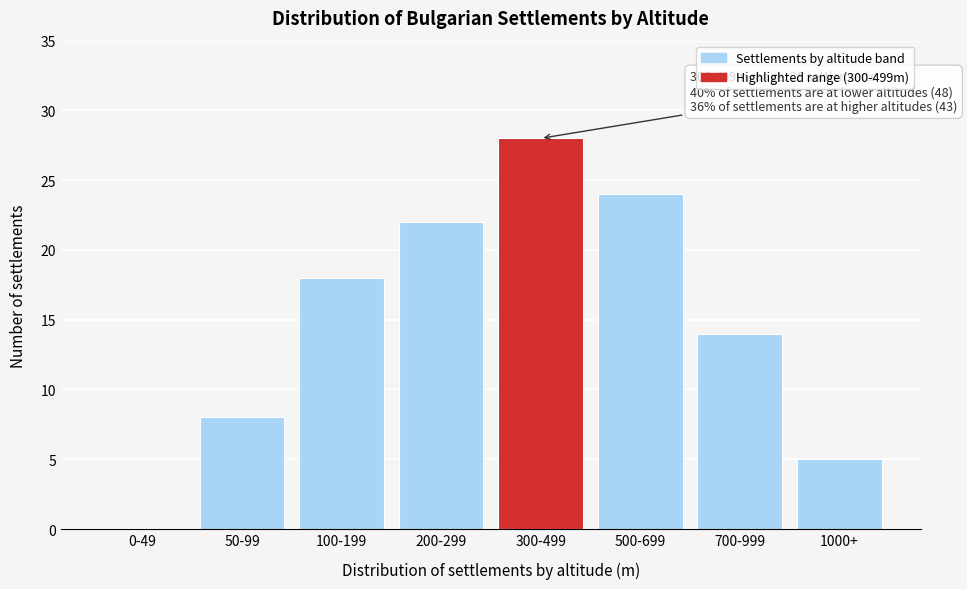

Reading right to left, what are all the values shown in this chart?

1000+=5	700-999=14	500-699=24	300-499=28	200-299=22	100-199=18	50-99=8	0-49=0